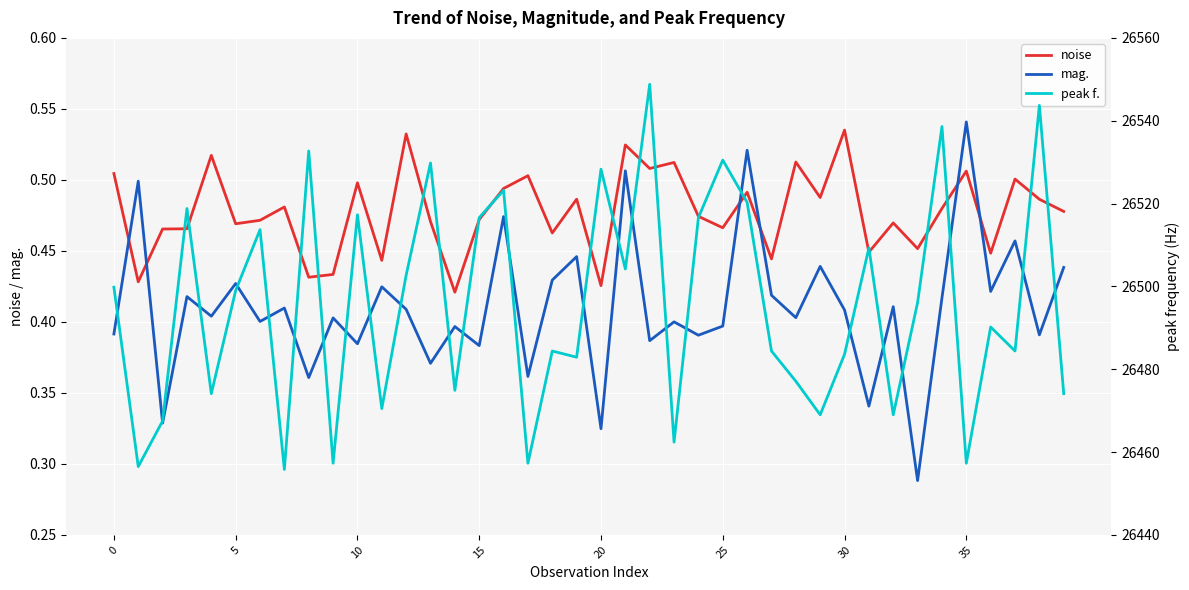

What is the maximum value for mag.?

0.5